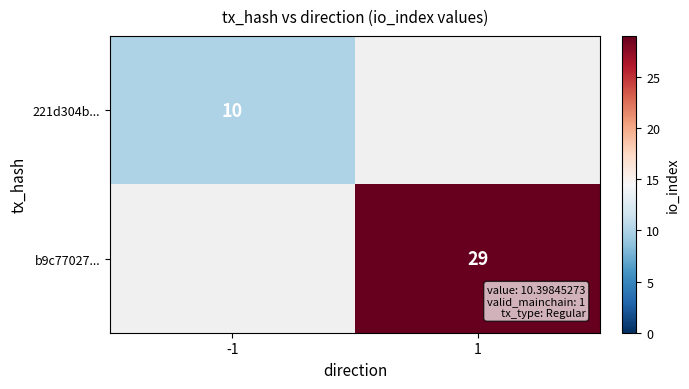

What is the maximum value shown in the chart?

29.0